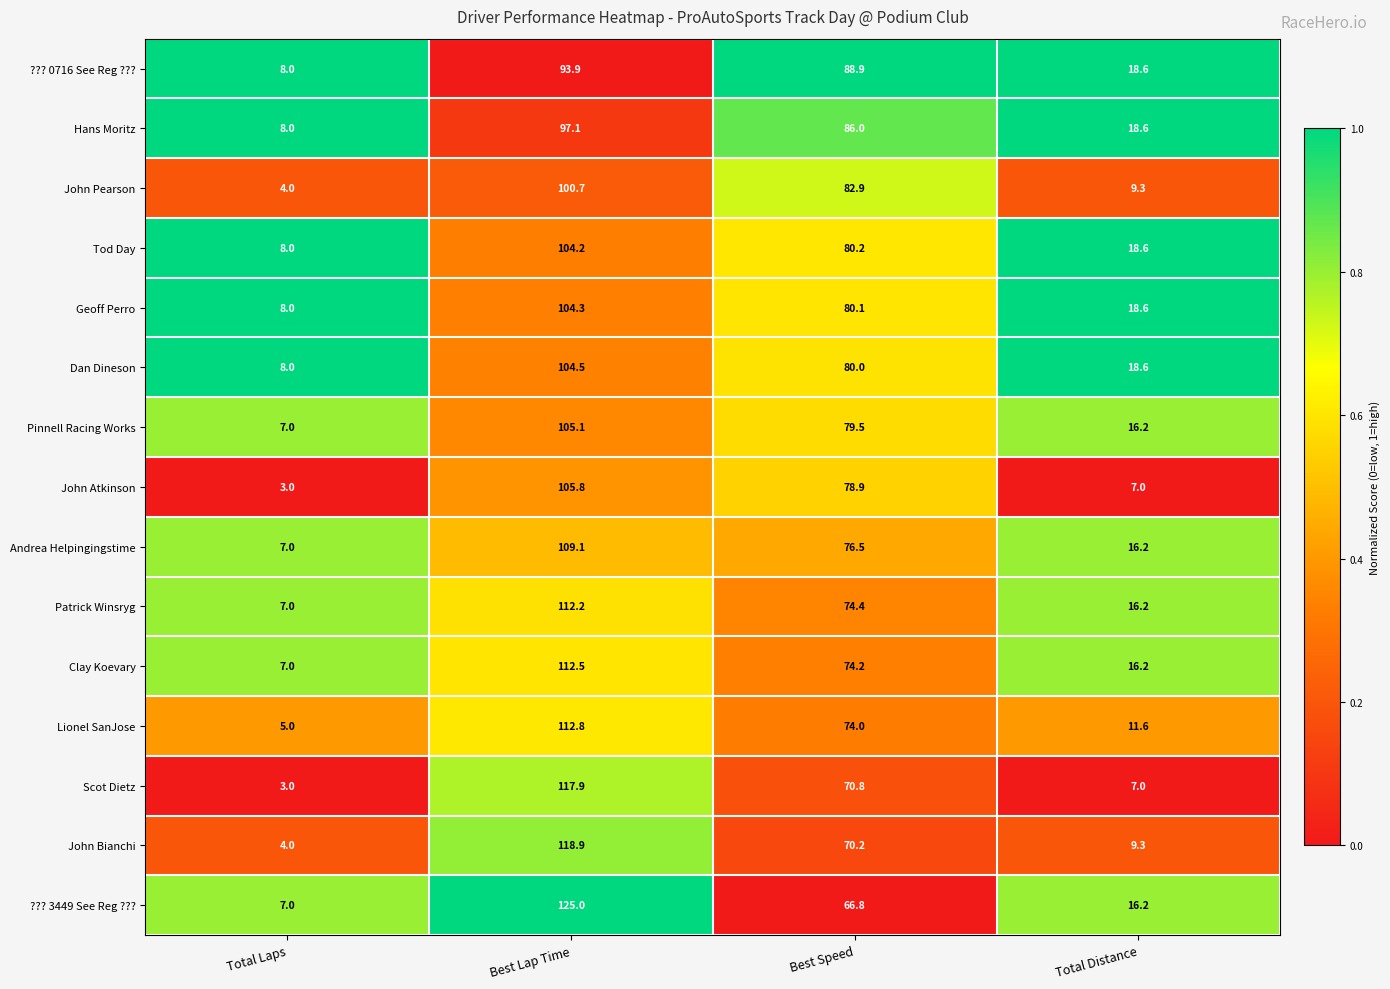

List the labels in order of John Atkinson value, largest first.

Best Lap Time, Best Speed, Total Distance, Total Laps